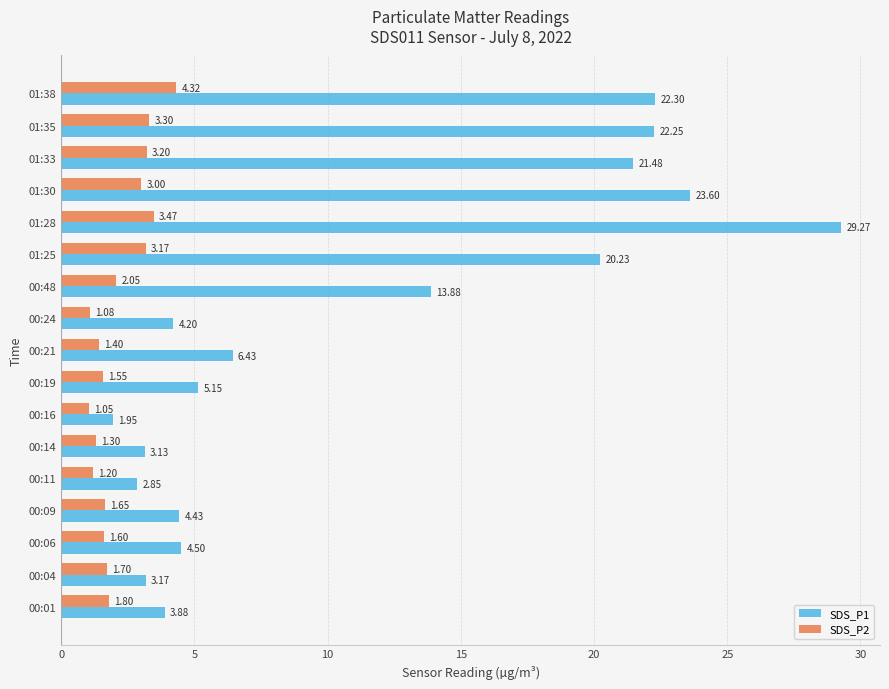

Rank the categories by SDS_P2 value from lowest to highest.

00:16, 00:24, 00:11, 00:14, 00:21, 00:19, 00:06, 00:09, 00:04, 00:01, 00:48, 01:30, 01:25, 01:33, 01:35, 01:28, 01:38